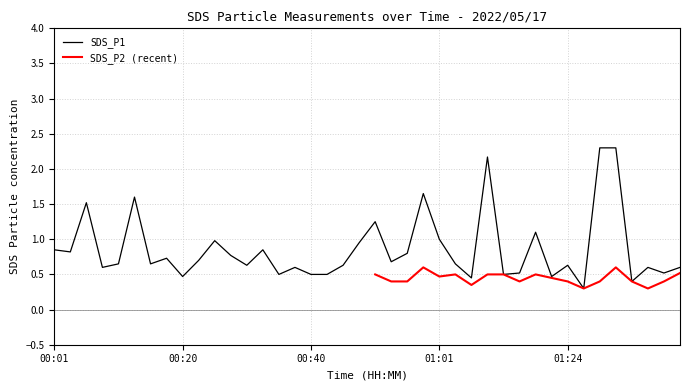

What is the average value?

0.9